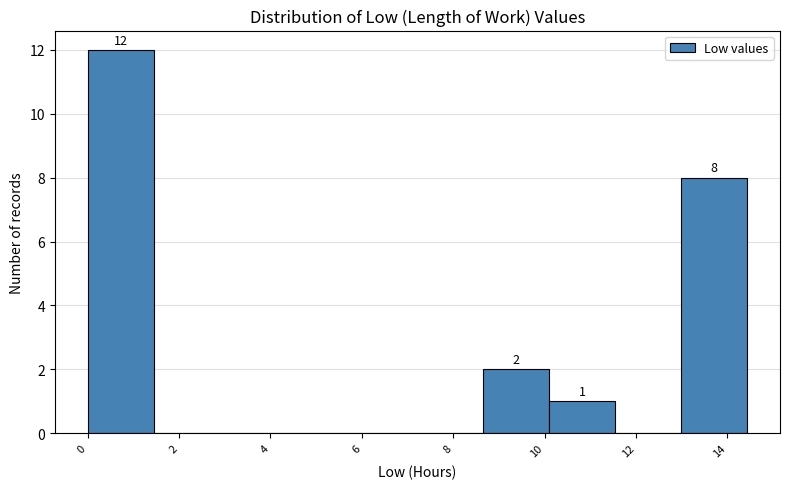

Over which range of the x-axis is the bar tallest?

0.0 to 1.4